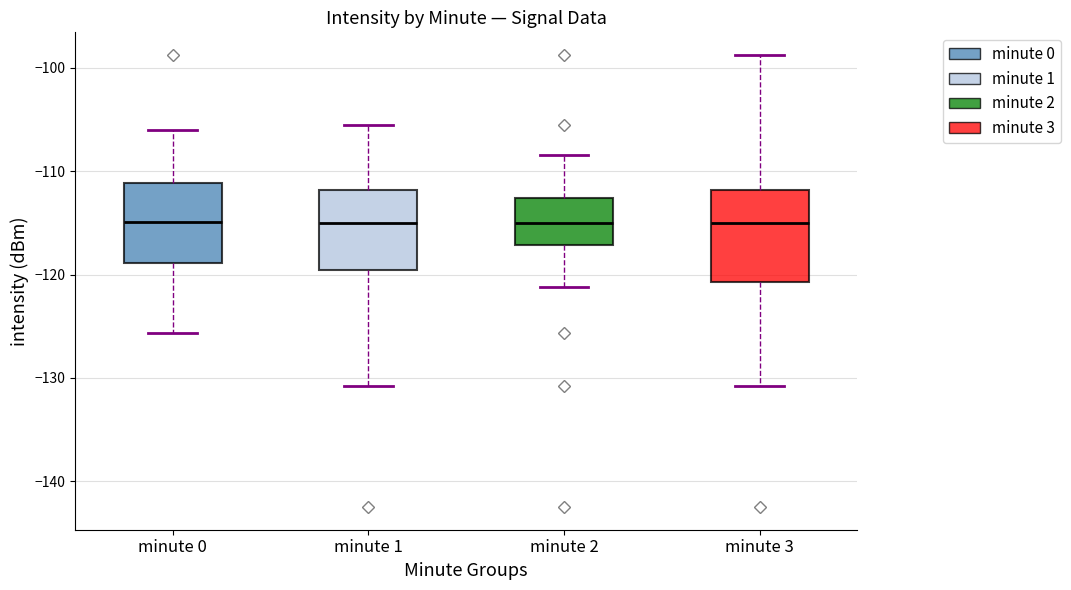

Reading left to right, read every box against the y-axis: the position of its median line, the range the box covers, and the ends of its whiskers. The values are not printed on the chart, so give them approximately, as read against the axis.

minute 0: median -115, box -119 to -111, whiskers -126 to -106
minute 1: median -115, box -120 to -112, whiskers -131 to -106
minute 2: median -115, box -117 to -113, whiskers -121 to -108
minute 3: median -115, box -121 to -112, whiskers -131 to -99